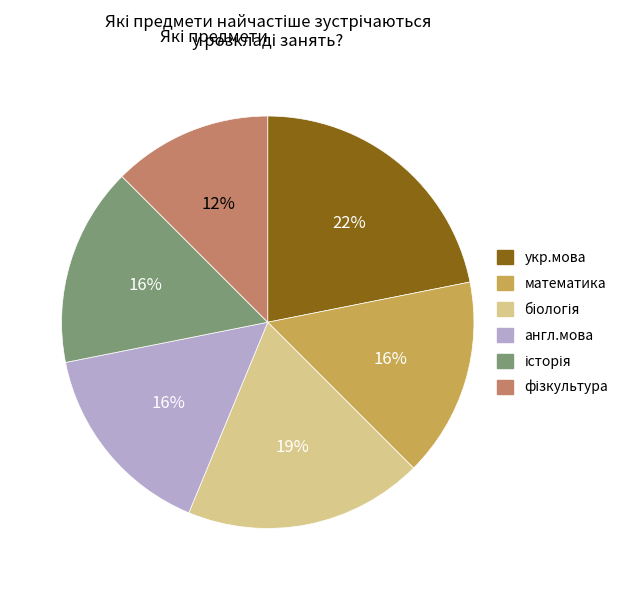

Approximately how many times larger is the value at математика compared to укр.мова?

0.7